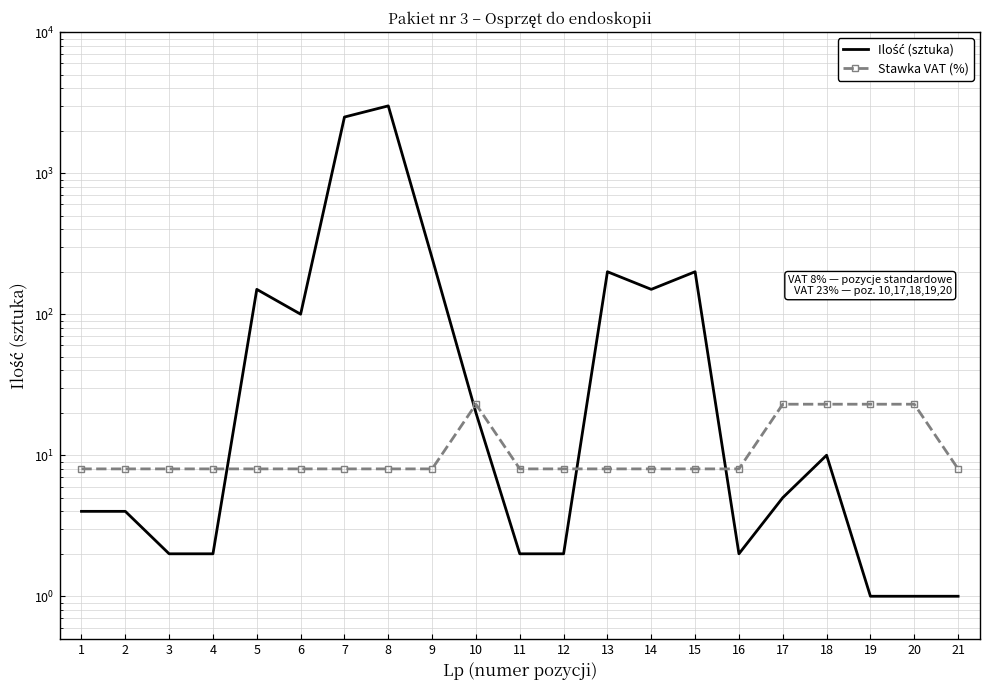

At which category does the chart reach its peak across all series?

8